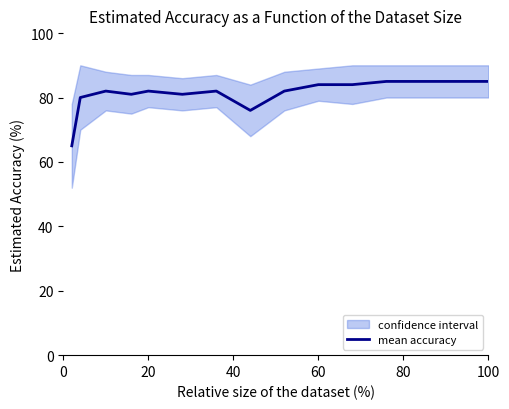

What is the maximum value for mean accuracy?

85